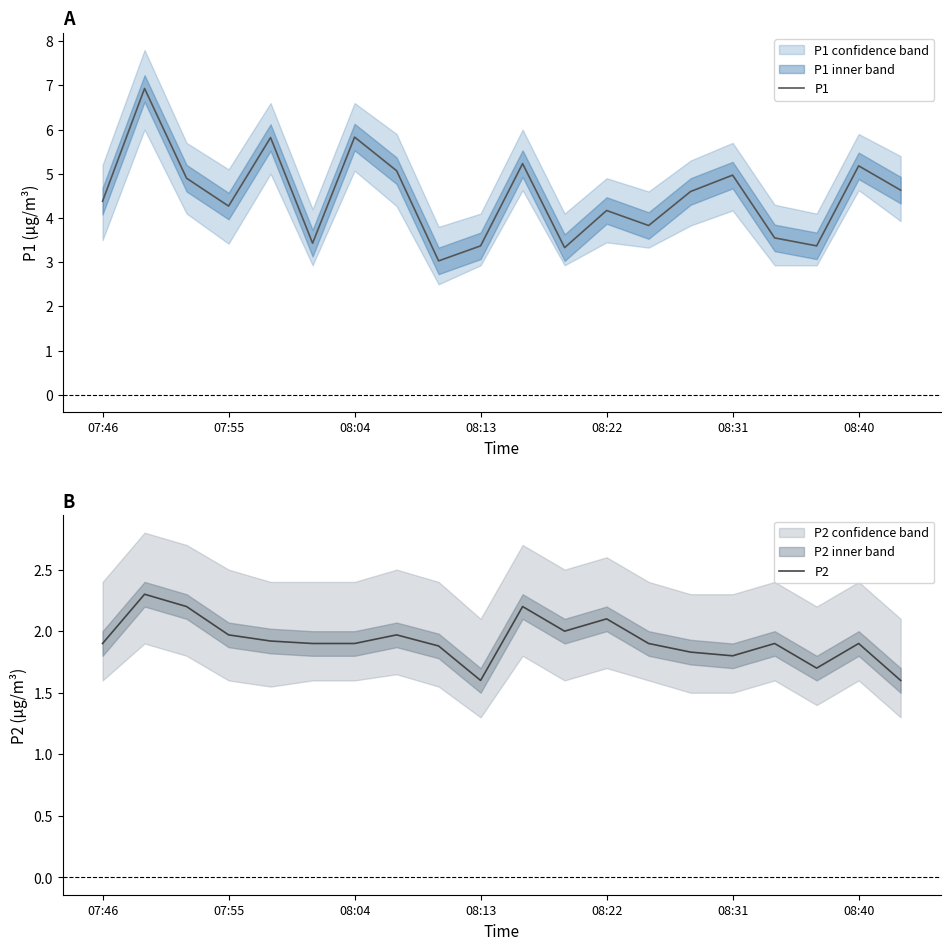

Where does the P1 series first go above 4?

07:46